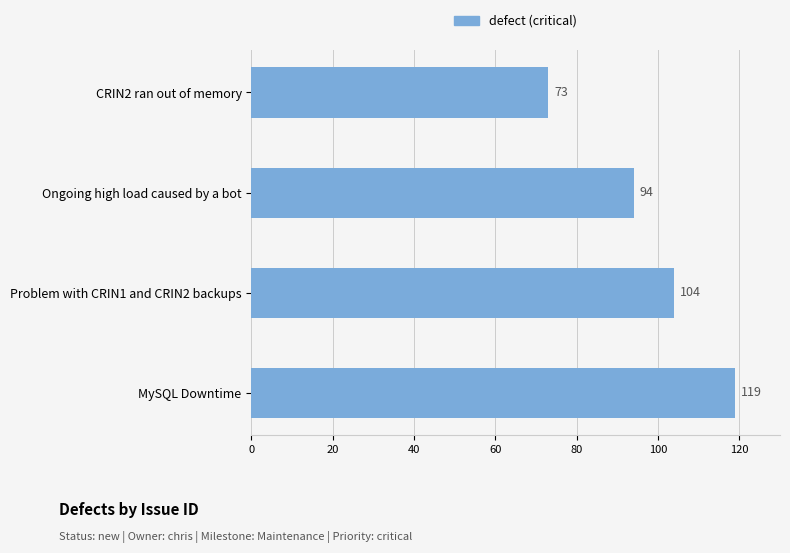

True or false: the data shows 163 at Problem with CRIN1 and CRIN2 backups.

False